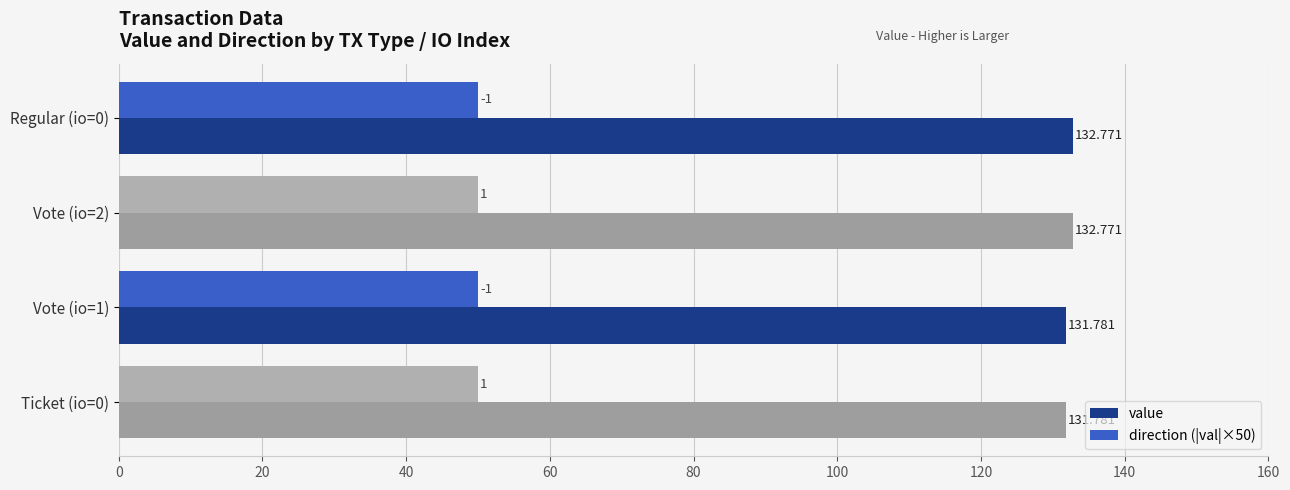

Is the value of value at Vote (io=1) greater than the value of direction (|val|×50) at Regular (io=0)?

Yes